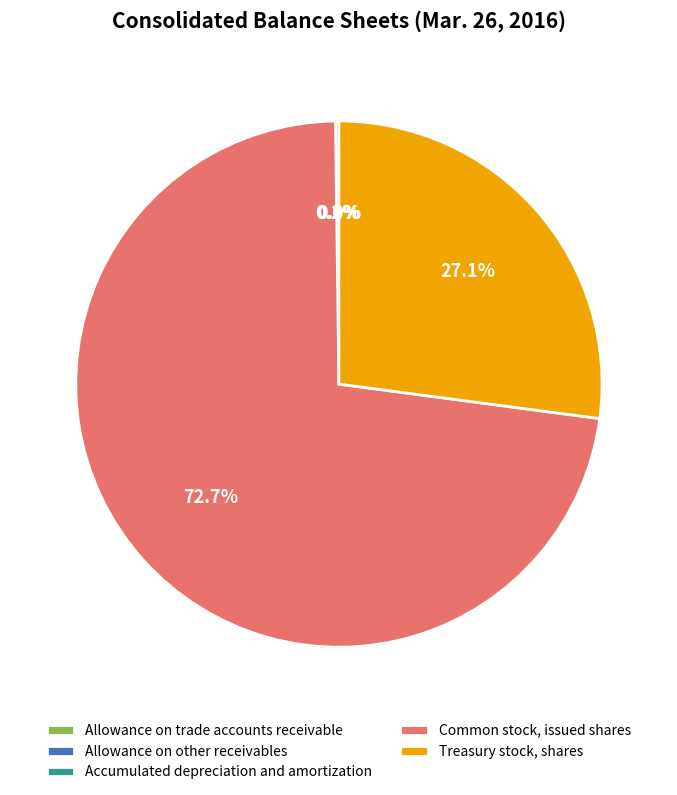

True or false: Treasury stock, shares accounts for 38% of the total.

False